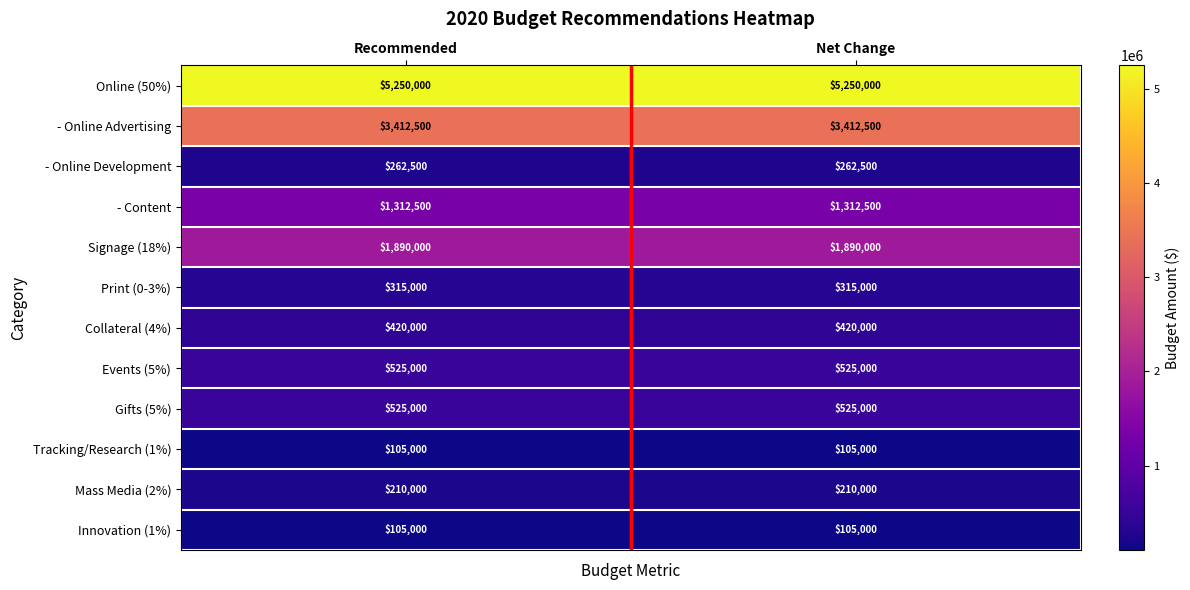

What is the greatest value displayed?

5250000